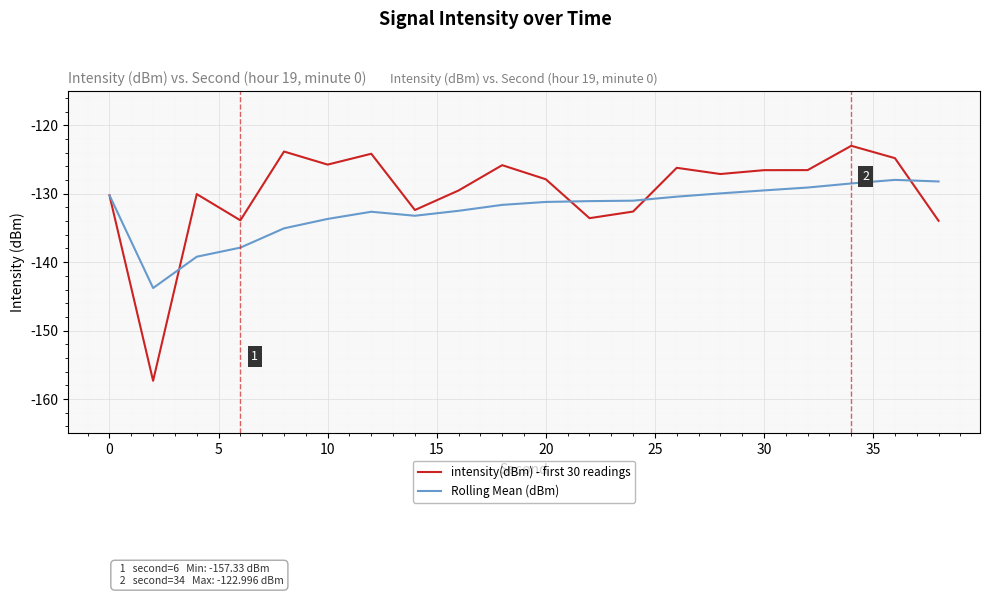

Which series has the largest total across all categories?

intensity(dBm) - first 30 readings